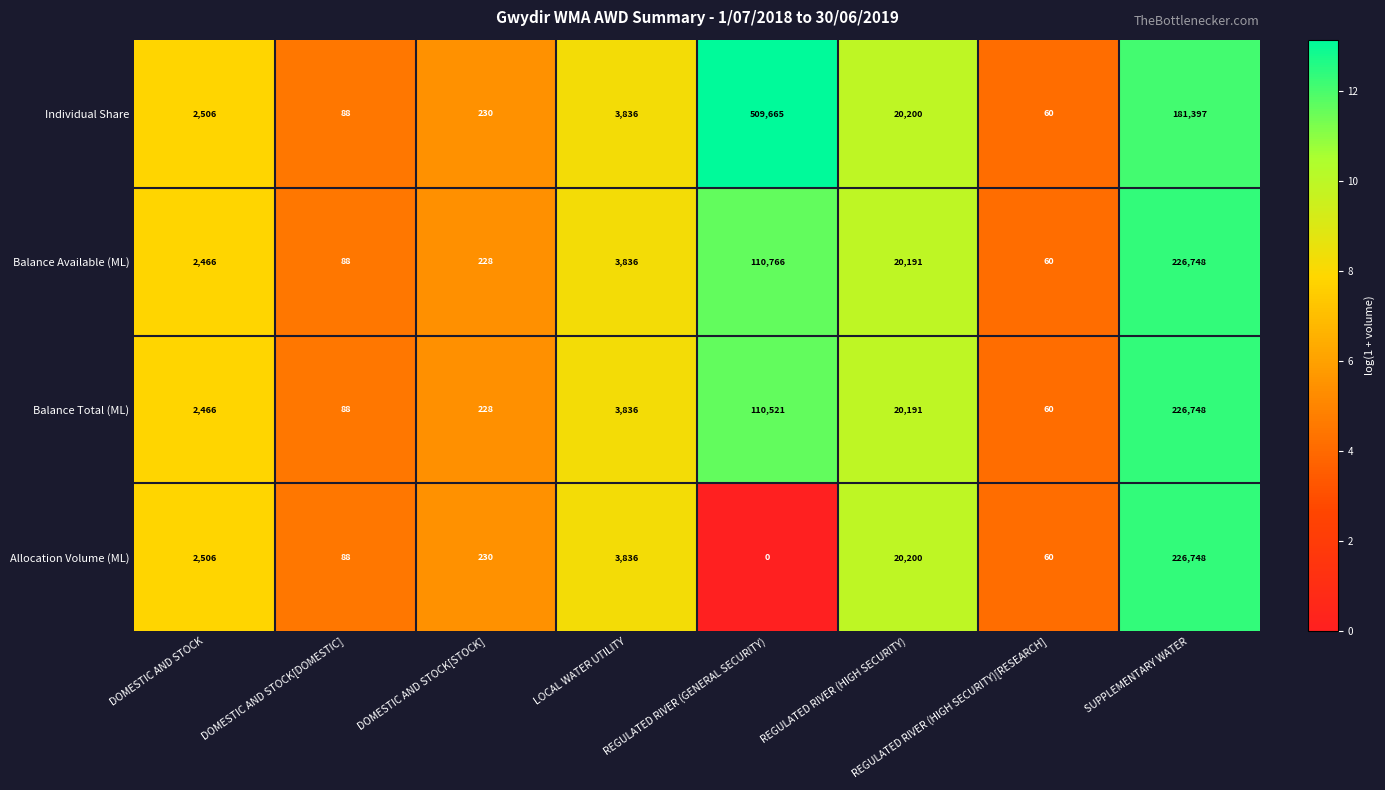

At which category does the chart reach its minimum across all series?

REGULATED RIVER (GENERAL SECURITY)